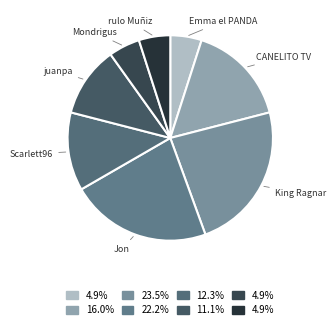

How many segments does this pie chart have?

8